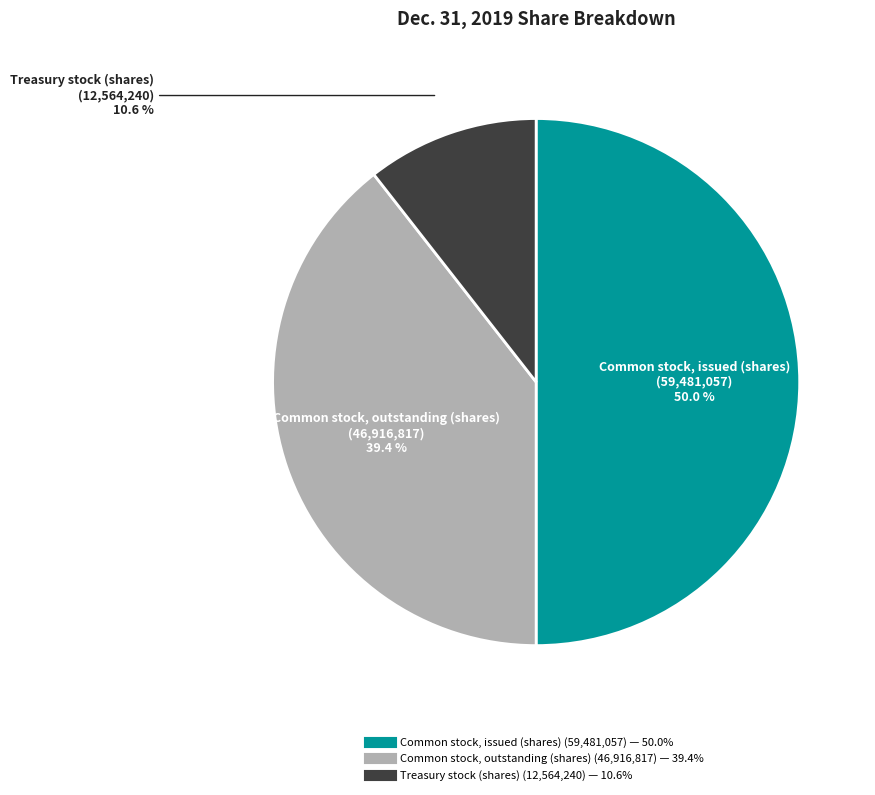

True or false: Treasury stock (shares) accounts for 11% of the total.

True